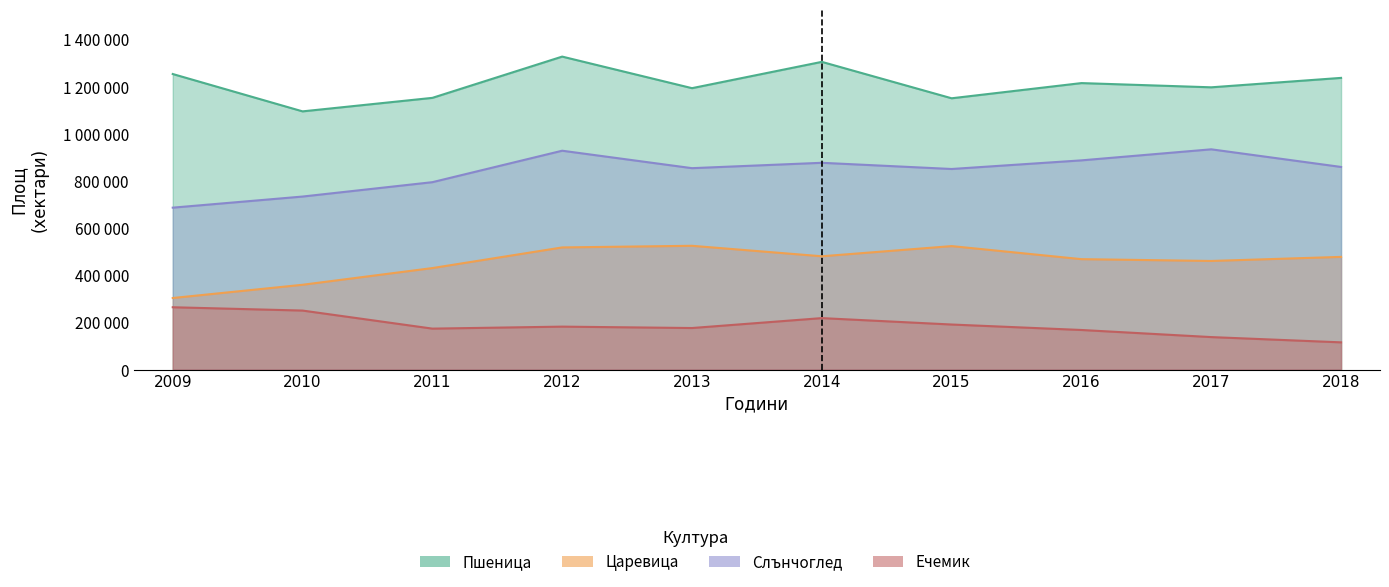

What is the highest value of the Пшеница series?

1328062